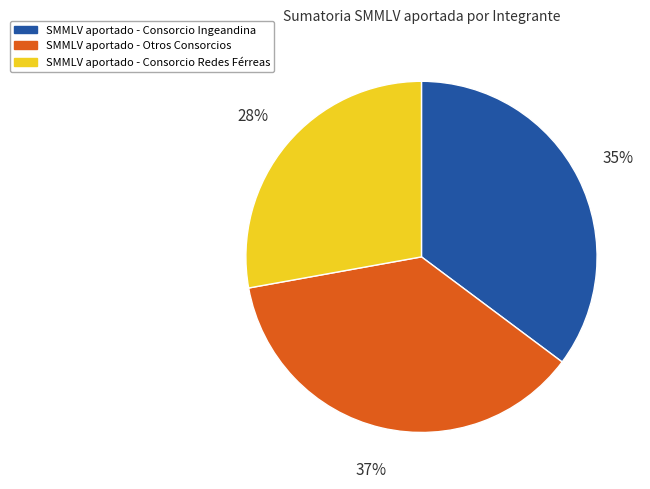

Combined, do SMMLV aportado - Otros Consorcios and SMMLV aportado - Consorcio Redes Férreas account for over 50%?

Yes